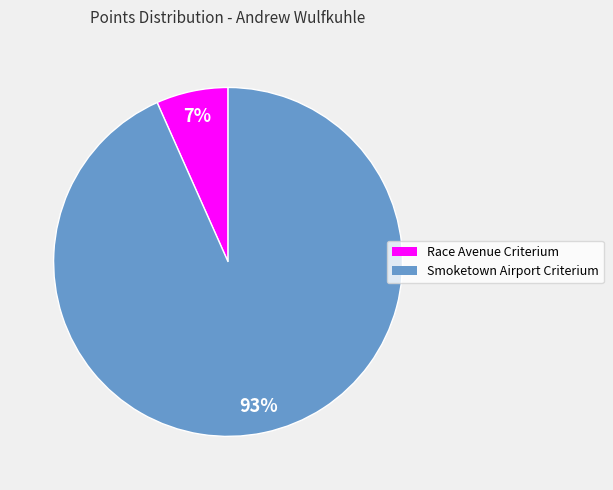

To the nearest percent, what is the average slice percentage?

50%